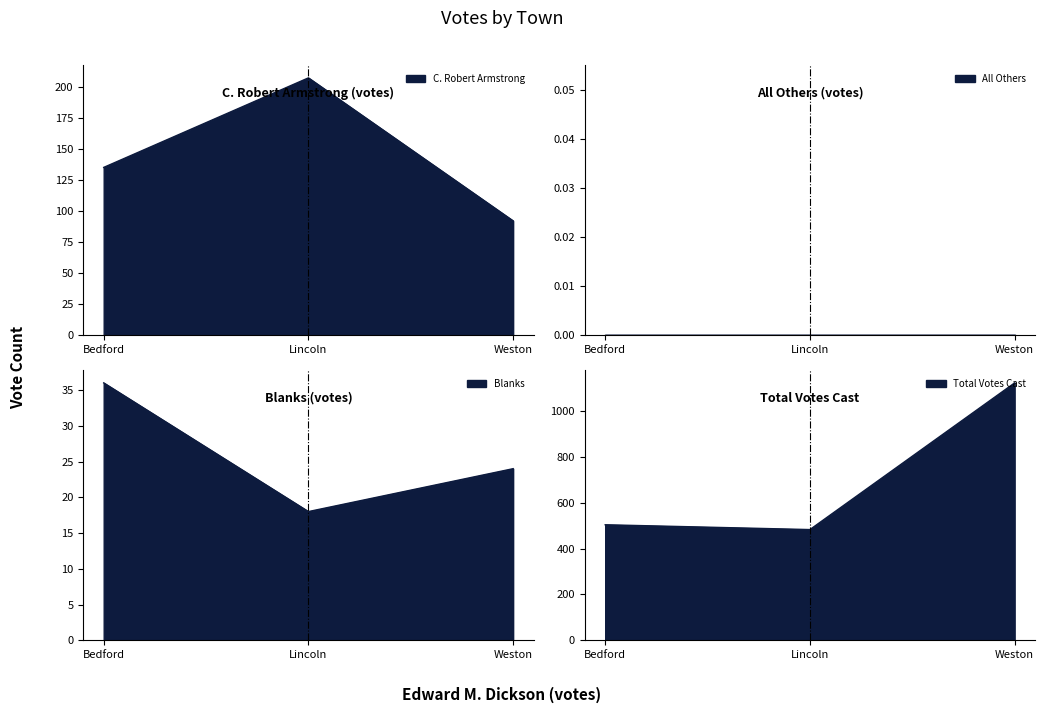

What position from the right is Lincoln?

2